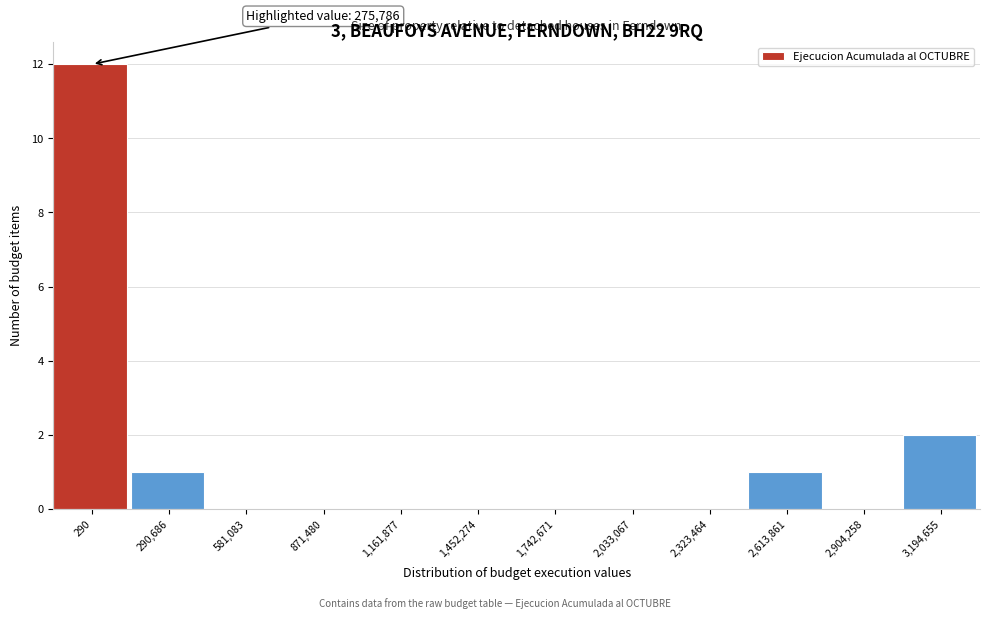

Reading right to left, what are all the values shown in this chart?

3,194,655=2	2,904,258=0	2,613,861=1	2,323,464=0	2,033,067=0	1,742,671=0	1,452,274=0	1,161,877=0	871,480=0	581,083=0	290,686=1	290=12